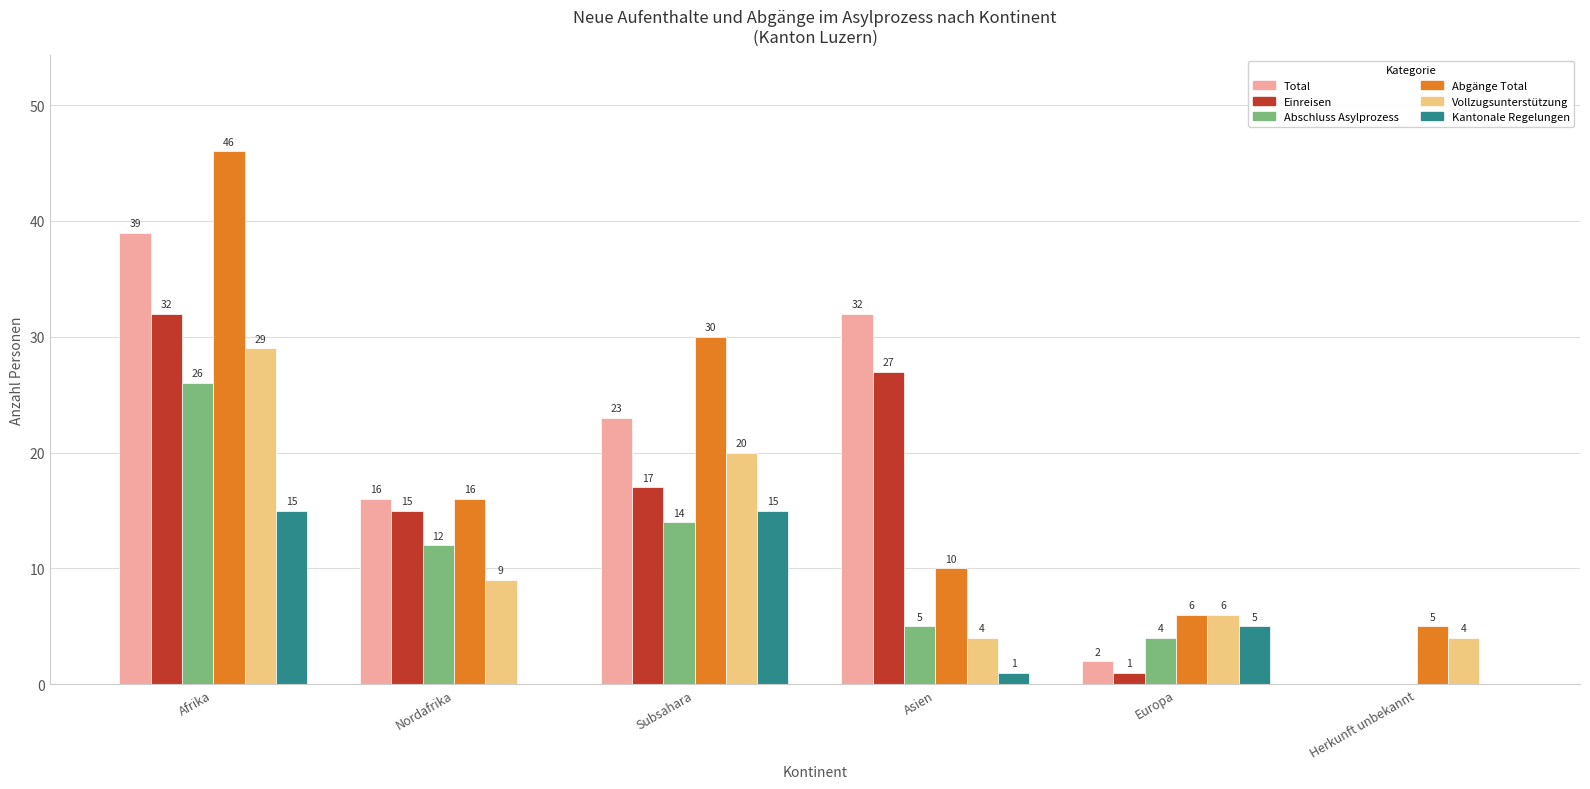

What is the sum of all Abgänge Total values?

113